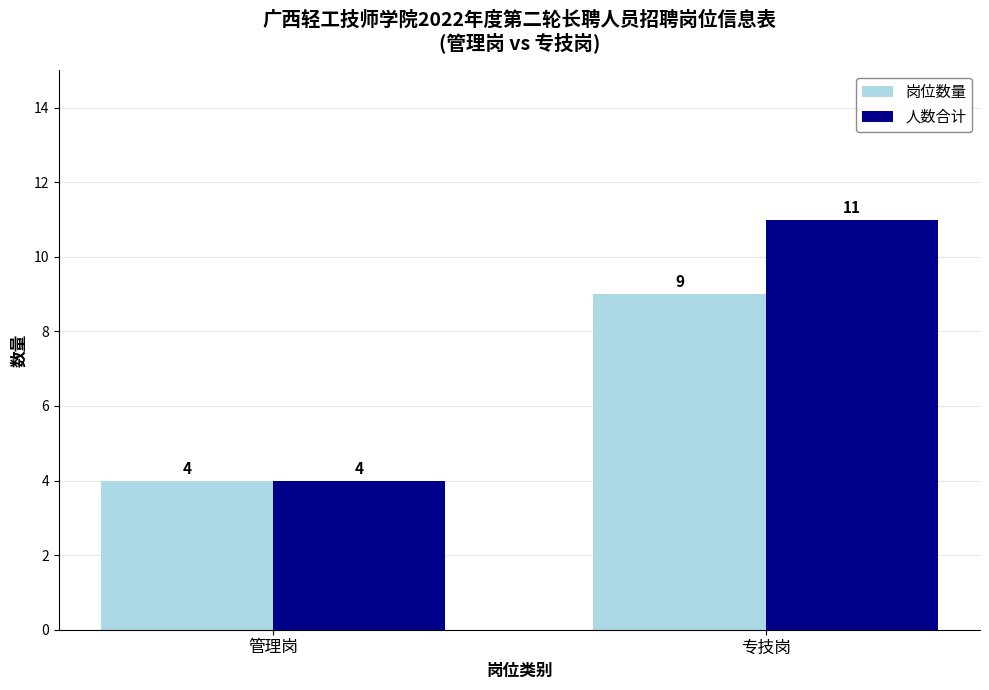

Which series has the largest total across all categories?

人数合计